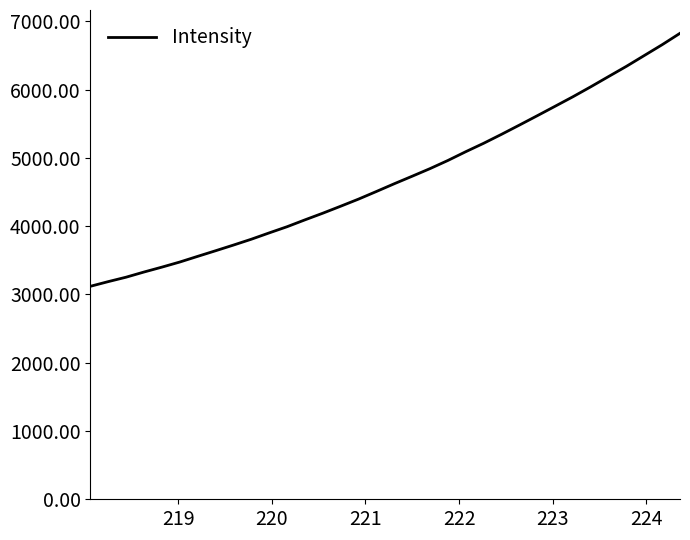

What is the smallest value displayed?

3118.8